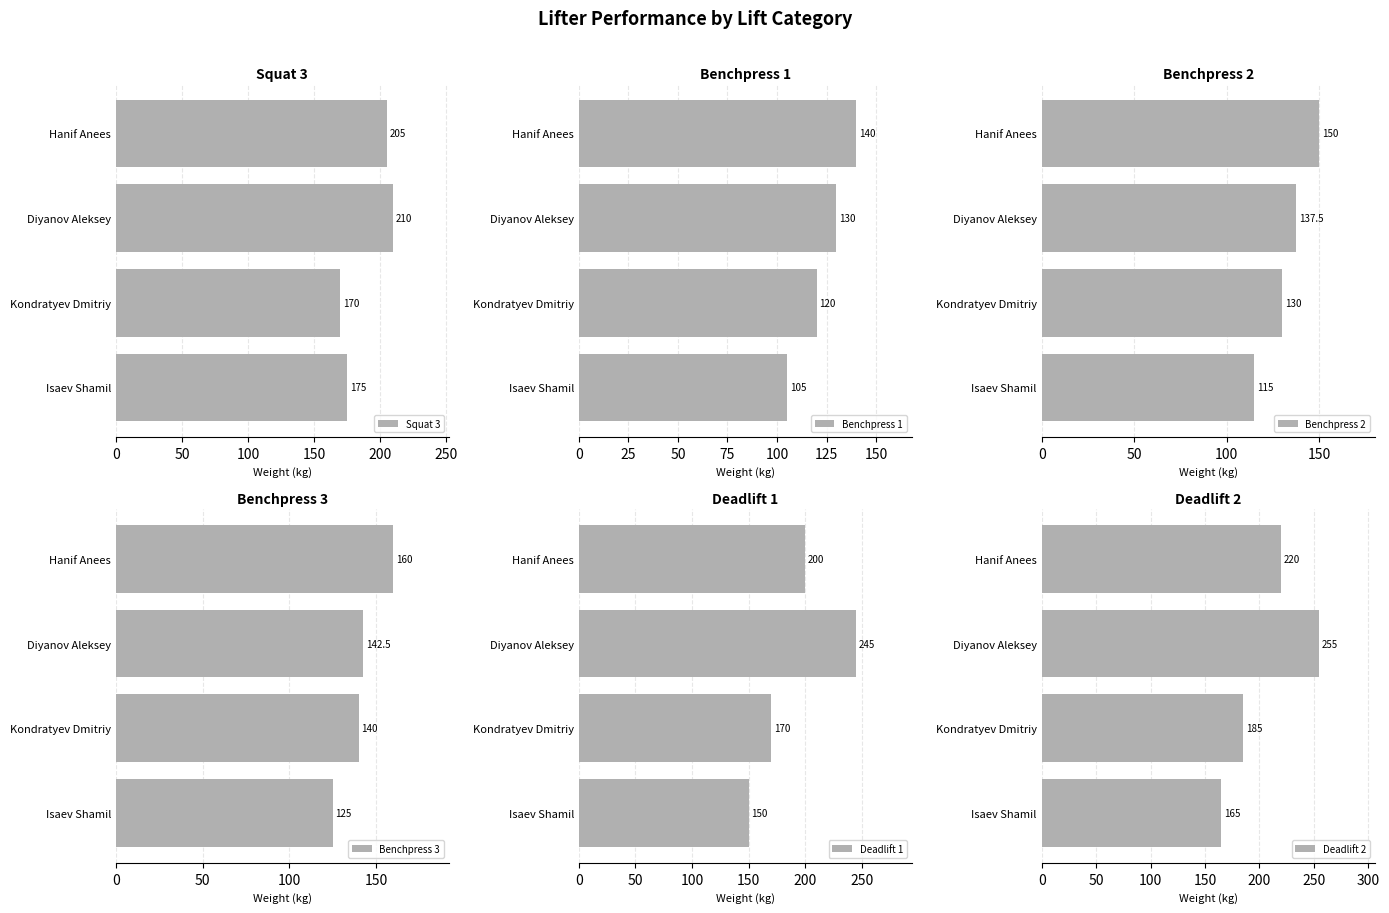

What is the average value of the Benchpress 2 series?

133.1